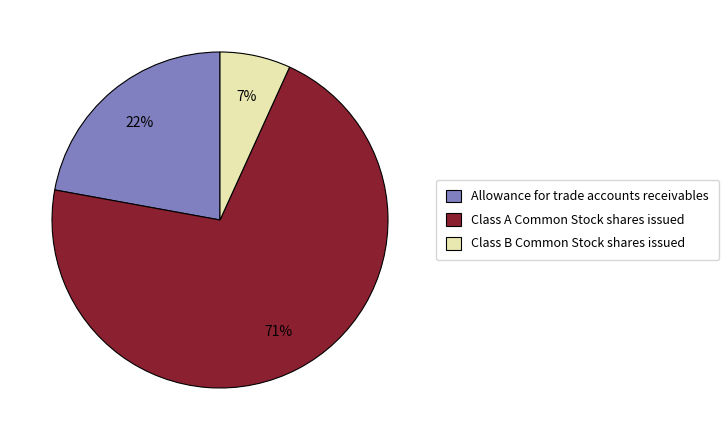

Which slice represents more than half of the pie?

Class A Common Stock shares issued